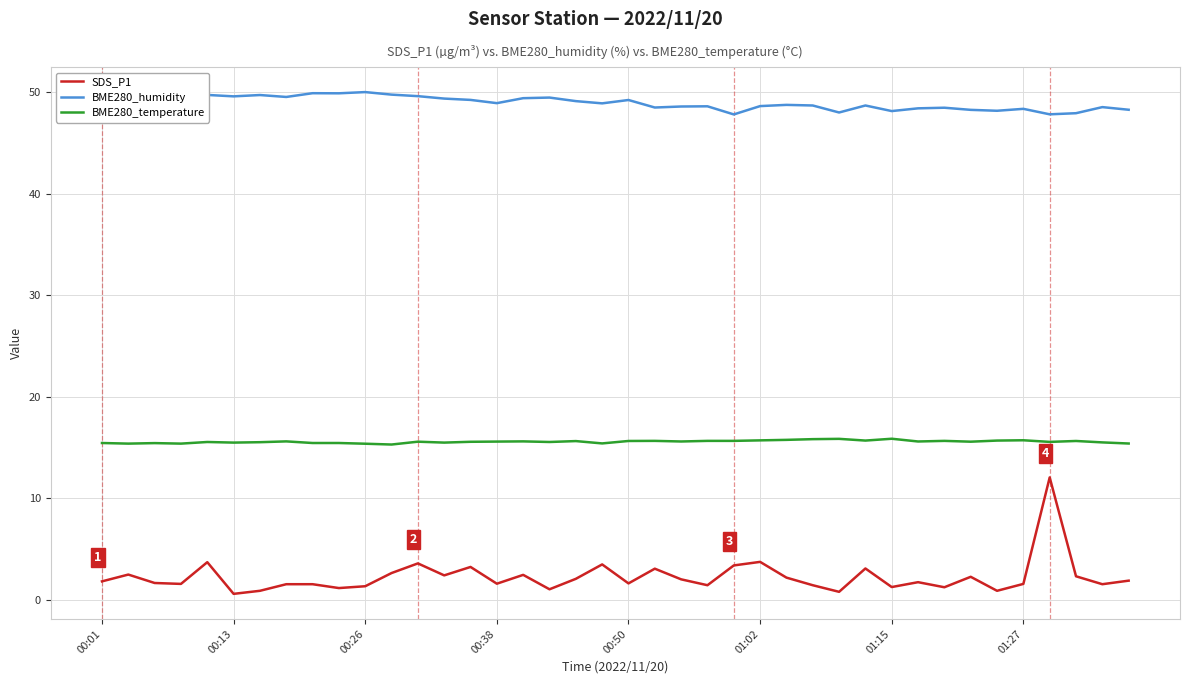

True or false: BME280_temperature and BME280_humidity intersect in this chart.

False